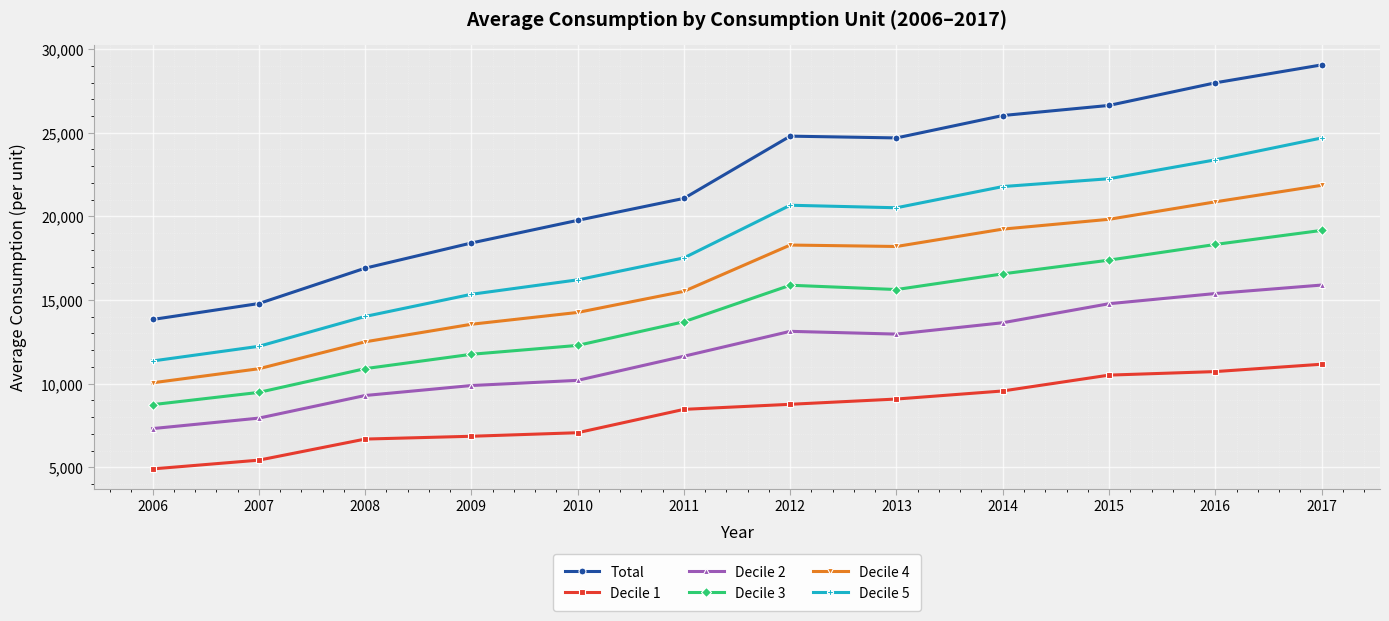

True or false: Decile 3 has more than 2 interior local peaks.

False